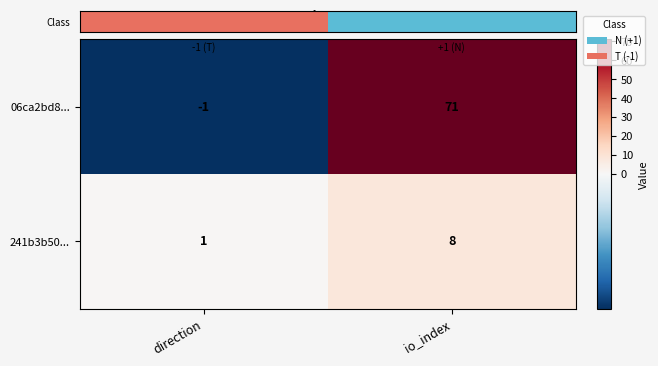

Rank the series by their average value, from highest to lowest.

06ca2bd8..., 241b3b50...